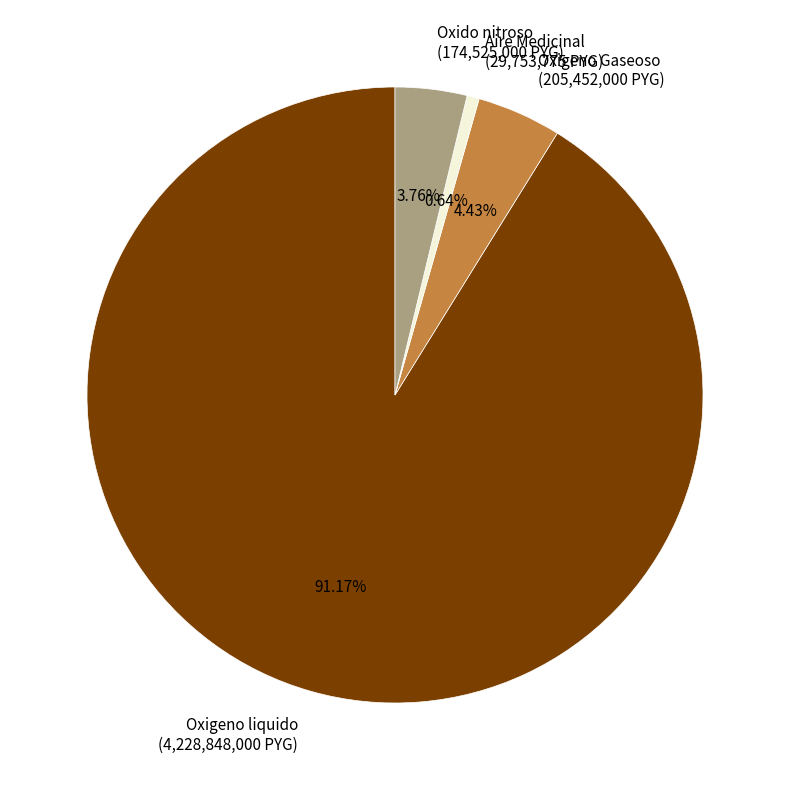

True or false: Aire Medicinal accounts for 15% of the total.

False